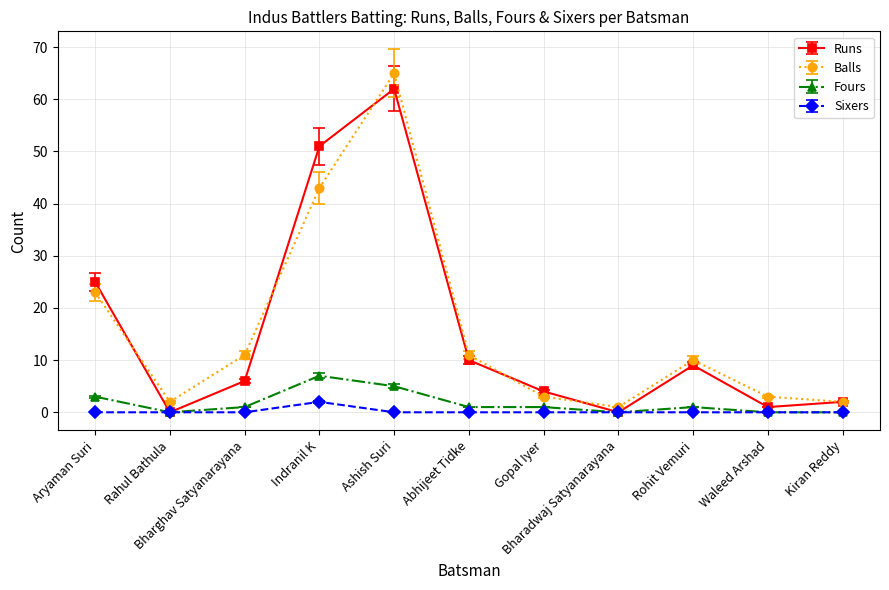

Which series has the widest spread of values?

Balls